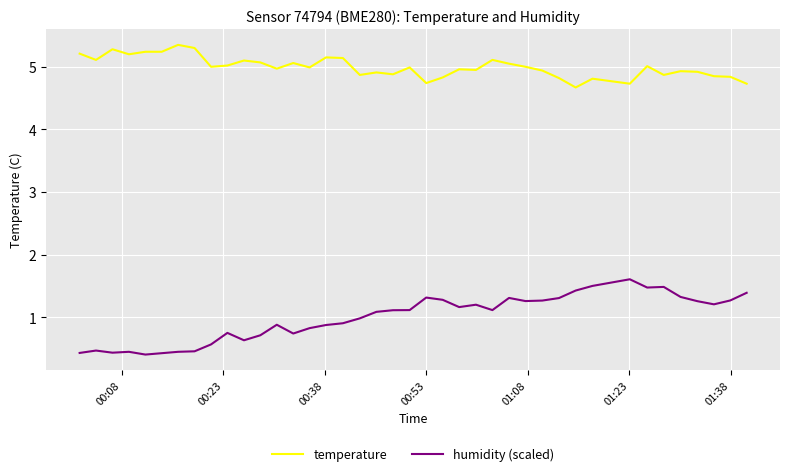

What are all the series names shown in the legend?

temperature, humidity (scaled)